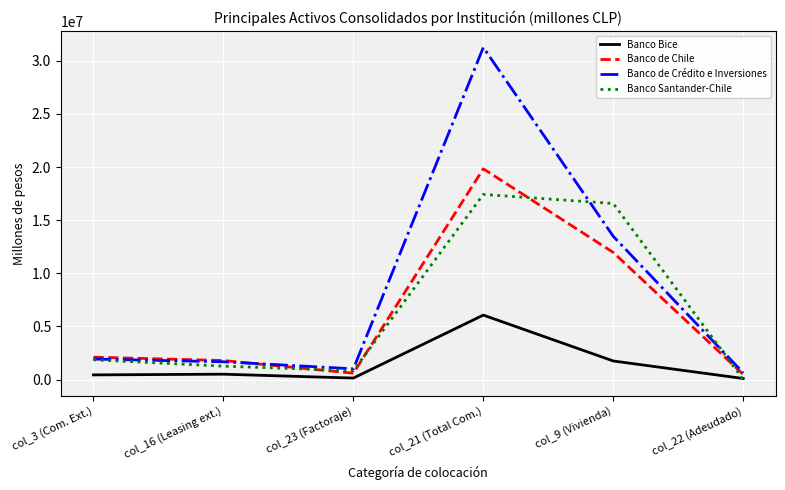

Which series has the widest spread of values?

Banco de Crédito e Inversiones